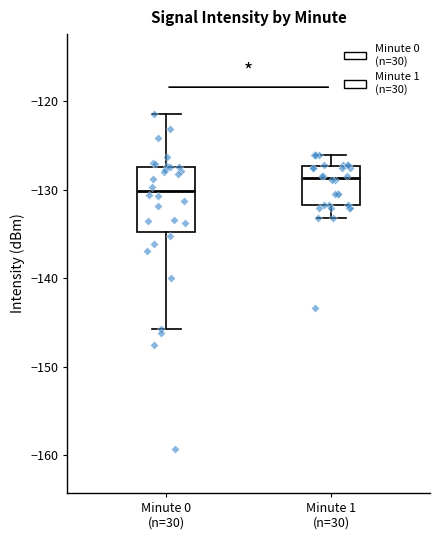

Reading left to right, read every box against the y-axis: the position of its median line, the range the box covers, and the ends of its whiskers. The values are not printed on the chart, so give them approximately, as read against the axis.

Minute 0 (n=30): median -130, box -135 to -127, whiskers -146 to -121
Minute 1 (n=30): median -129, box -132 to -127, whiskers -133 to -126